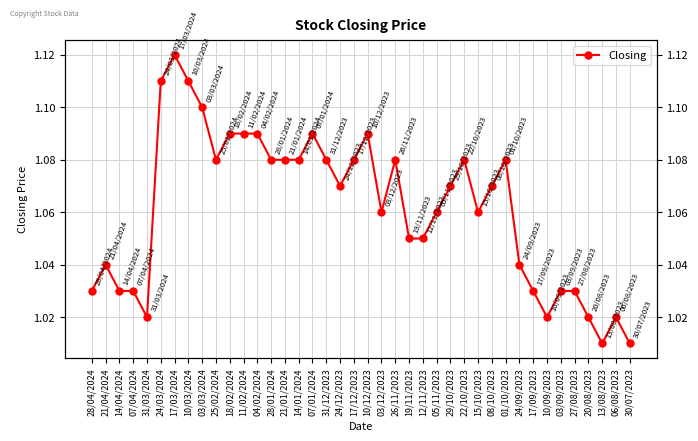

Which label corresponds to the largest value in the chart?

17/03/2024